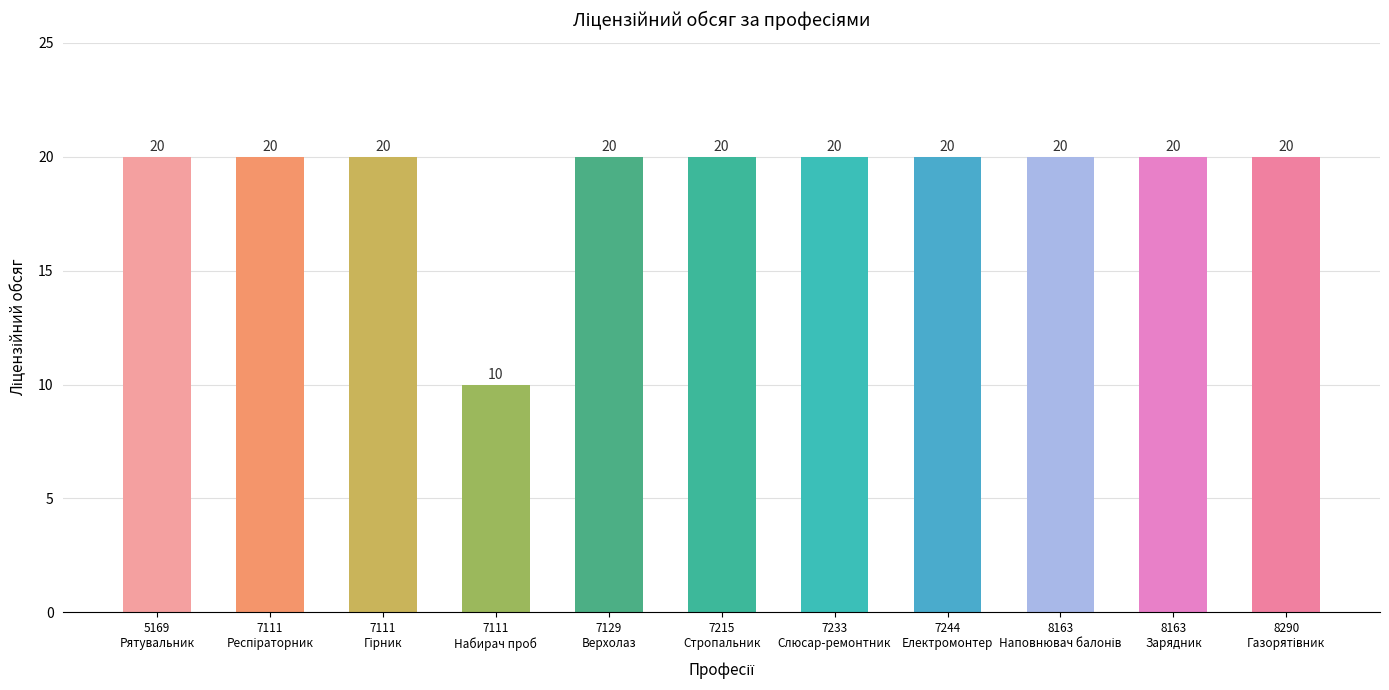

What is the greatest value displayed?

20